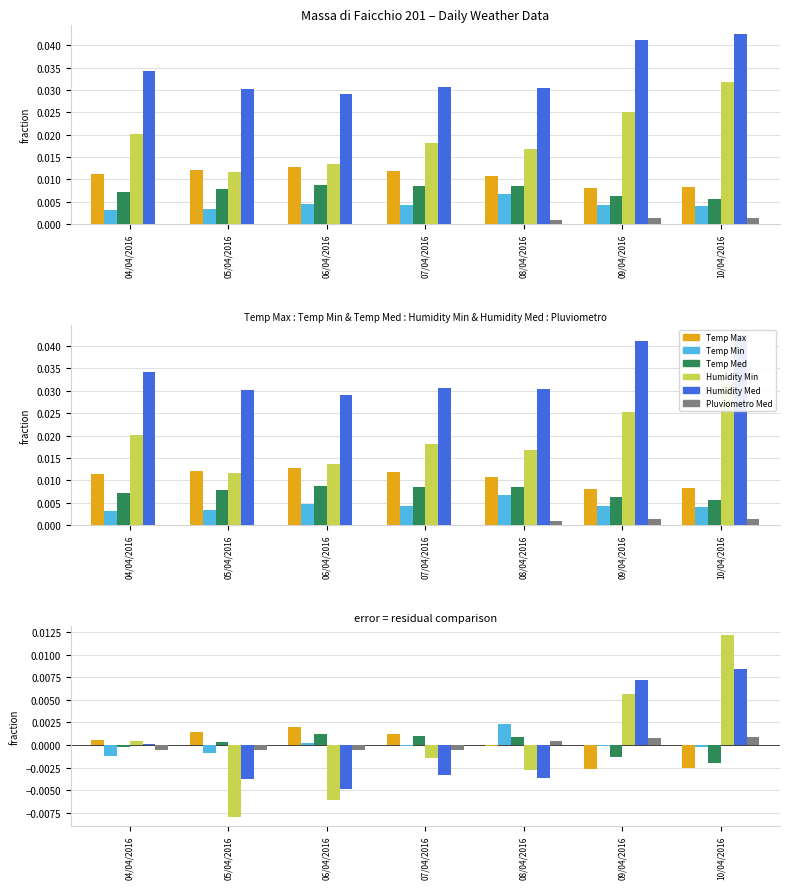

What is the label of the 6th bar from the left?

09/04/2016